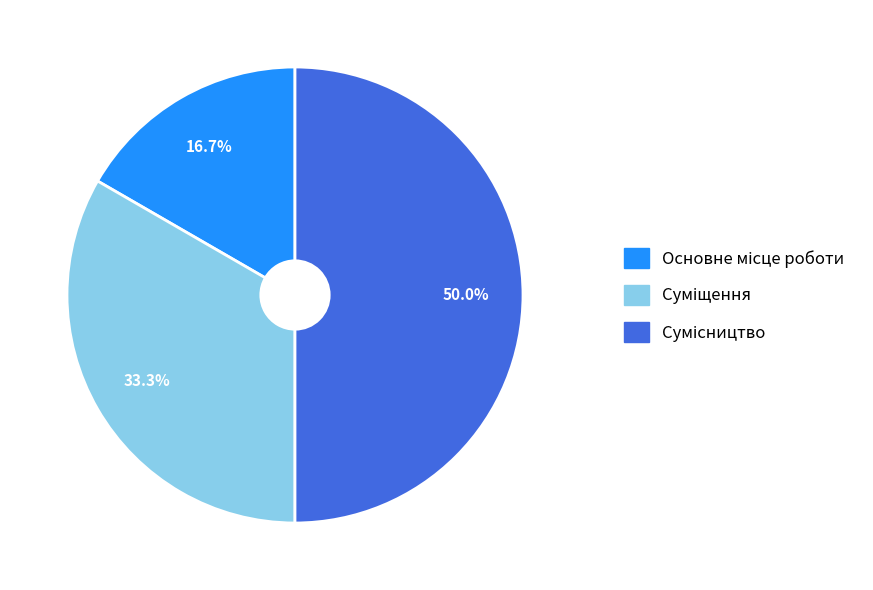

Combined, do Основне місце роботи and Суміщення account for over 50%?

No